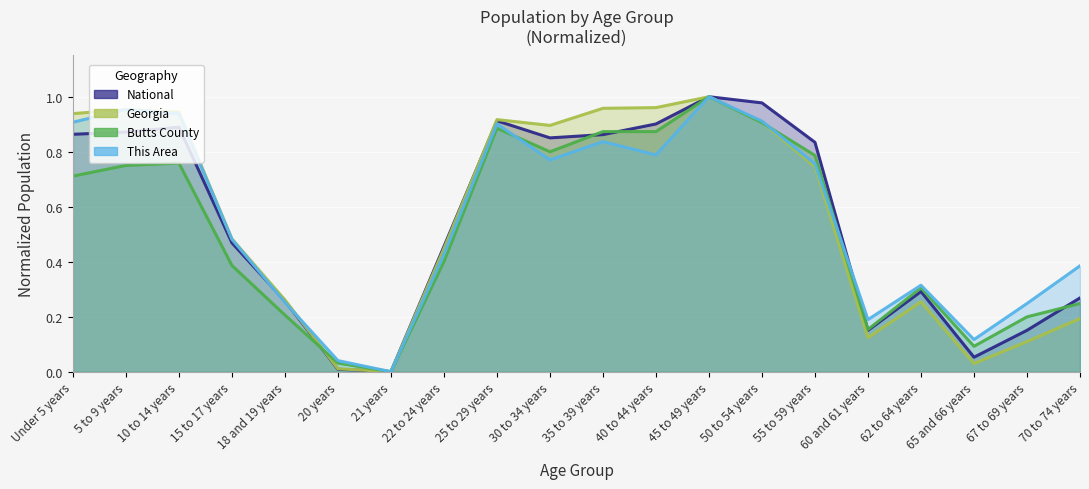

What are all the series names shown in the legend?

National, Georgia, Butts County, This Area